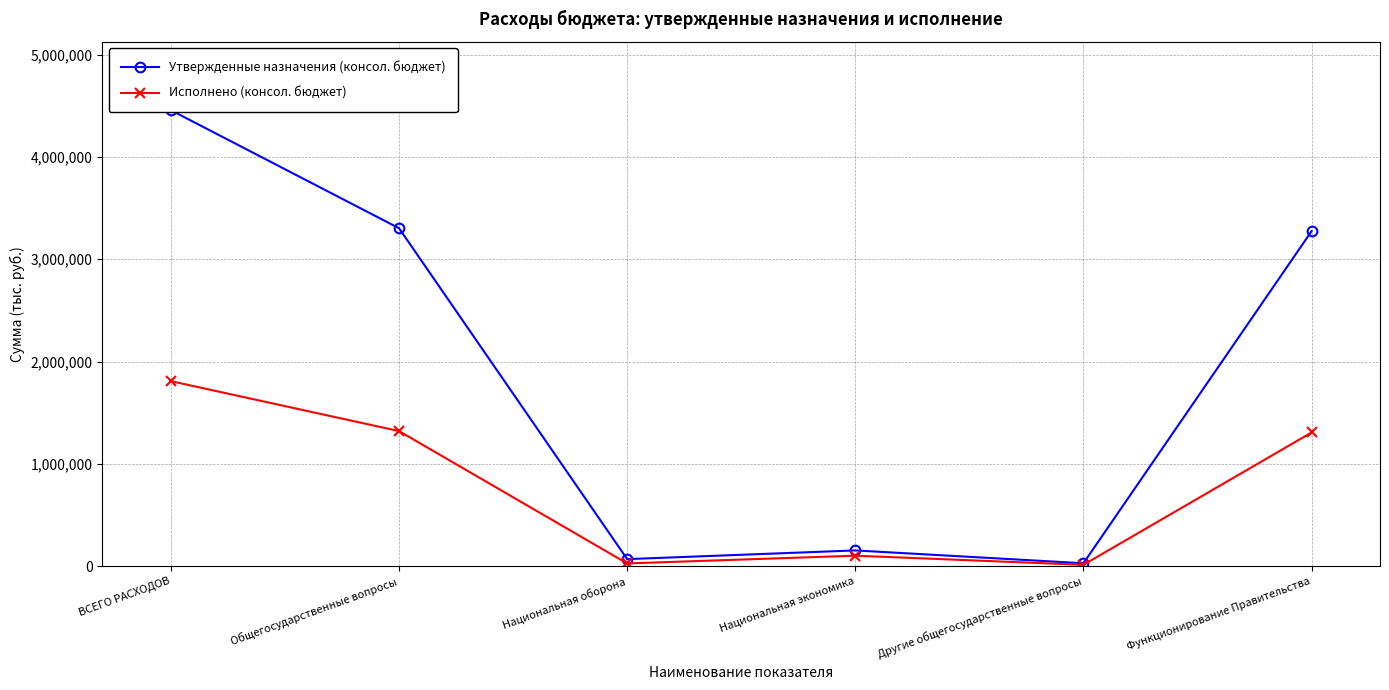

Rank the series at Общегосударственные вопросы from highest to lowest value.

Утвержденные назначения (консол. бюджет), Исполнено (консол. бюджет)